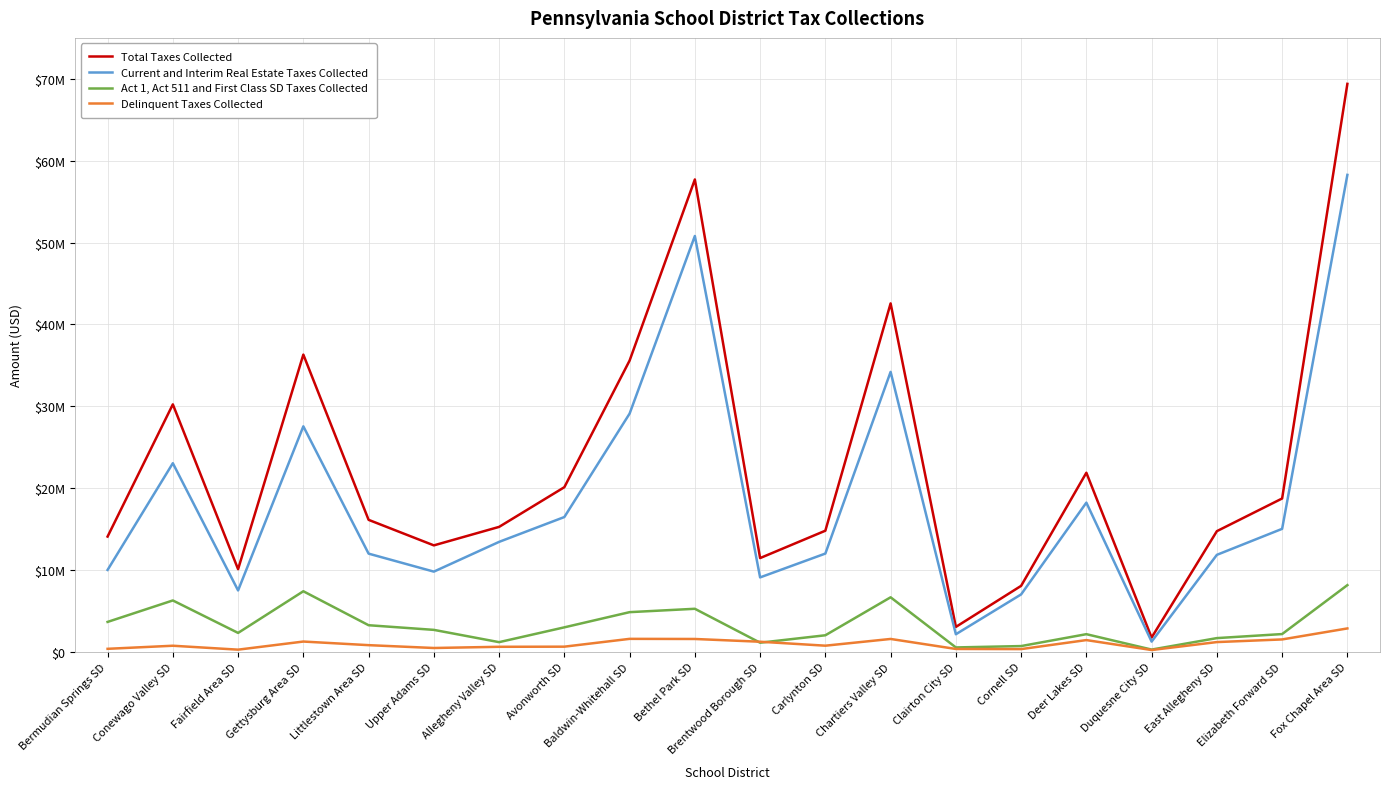

What is the greatest value displayed?

69382926.2